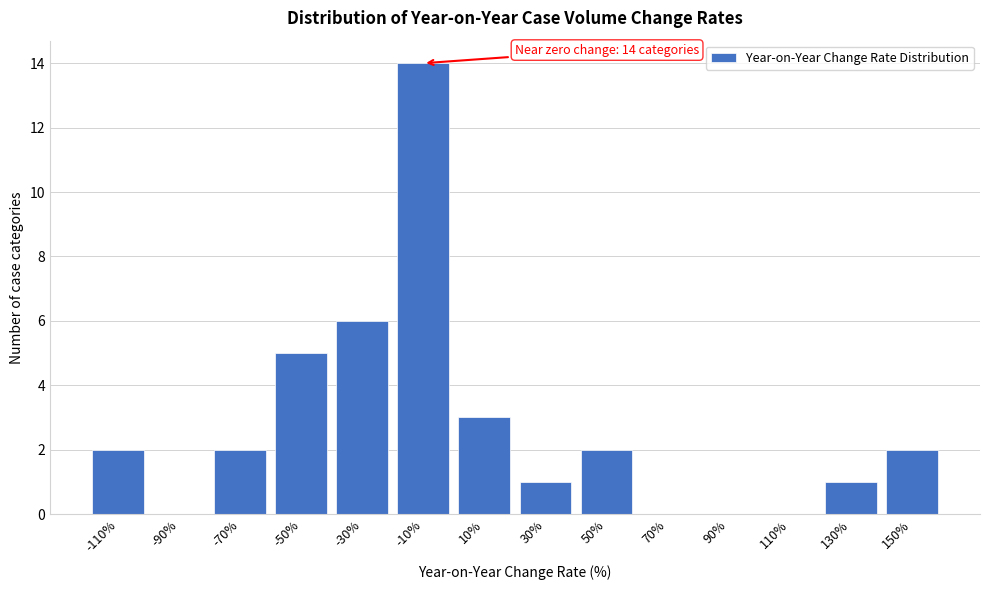

Reading left to right, list all the values displayed in this chart.

-110%=2	-90%=0	-70%=2	-50%=5	-30%=6	-10%=14	10%=3	30%=1	50%=2	70%=0	90%=0	110%=0	130%=1	150%=2